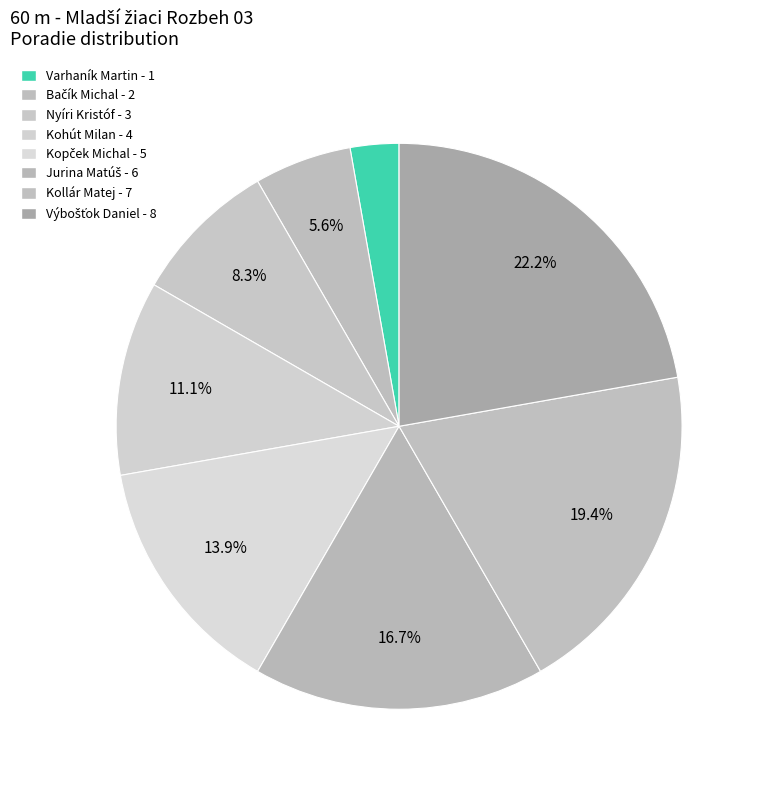

What is the ratio of the value at Kohút Milan to the value at Kollár Matej?

0.6